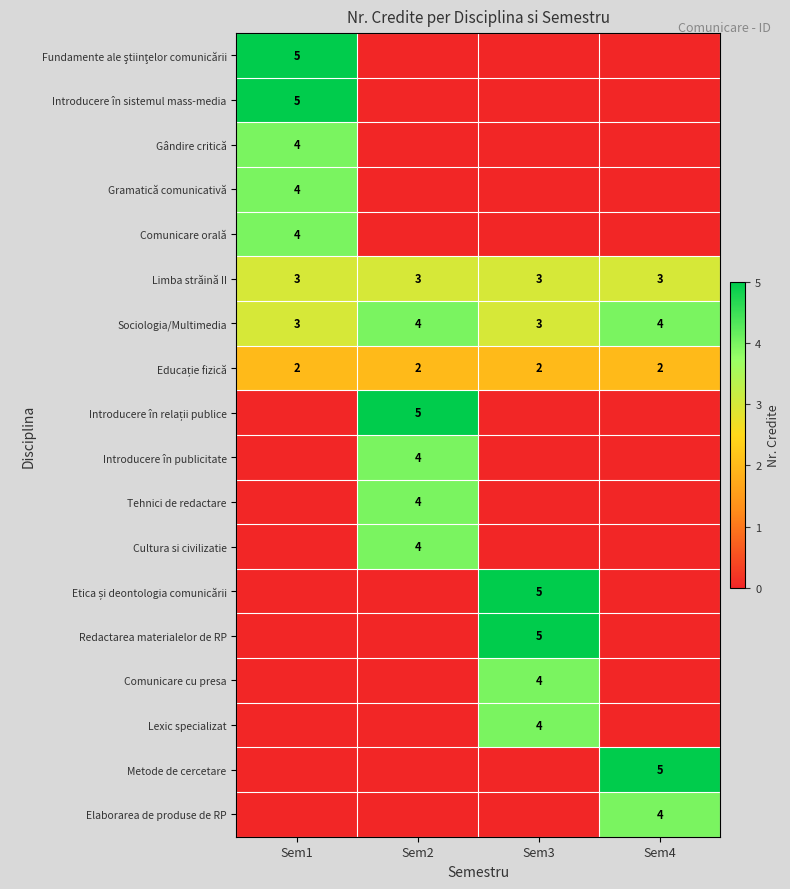

The value of Metode de cercetare at Sem4 is 7. True or false?

False